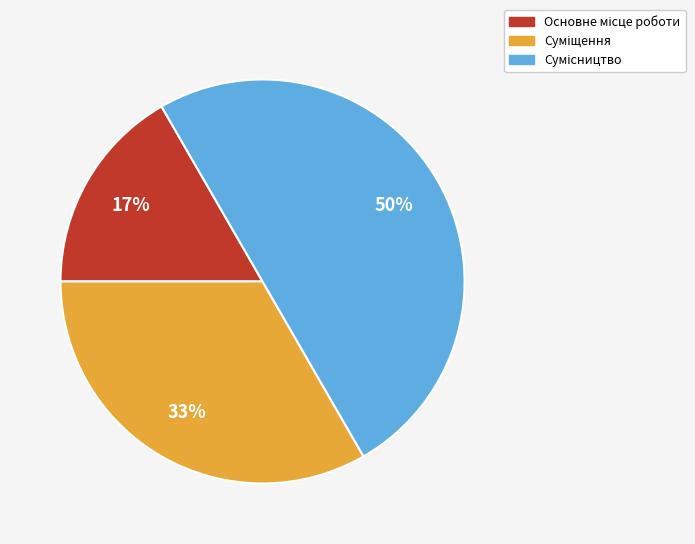

To the nearest percent, what is the average slice percentage?

33%